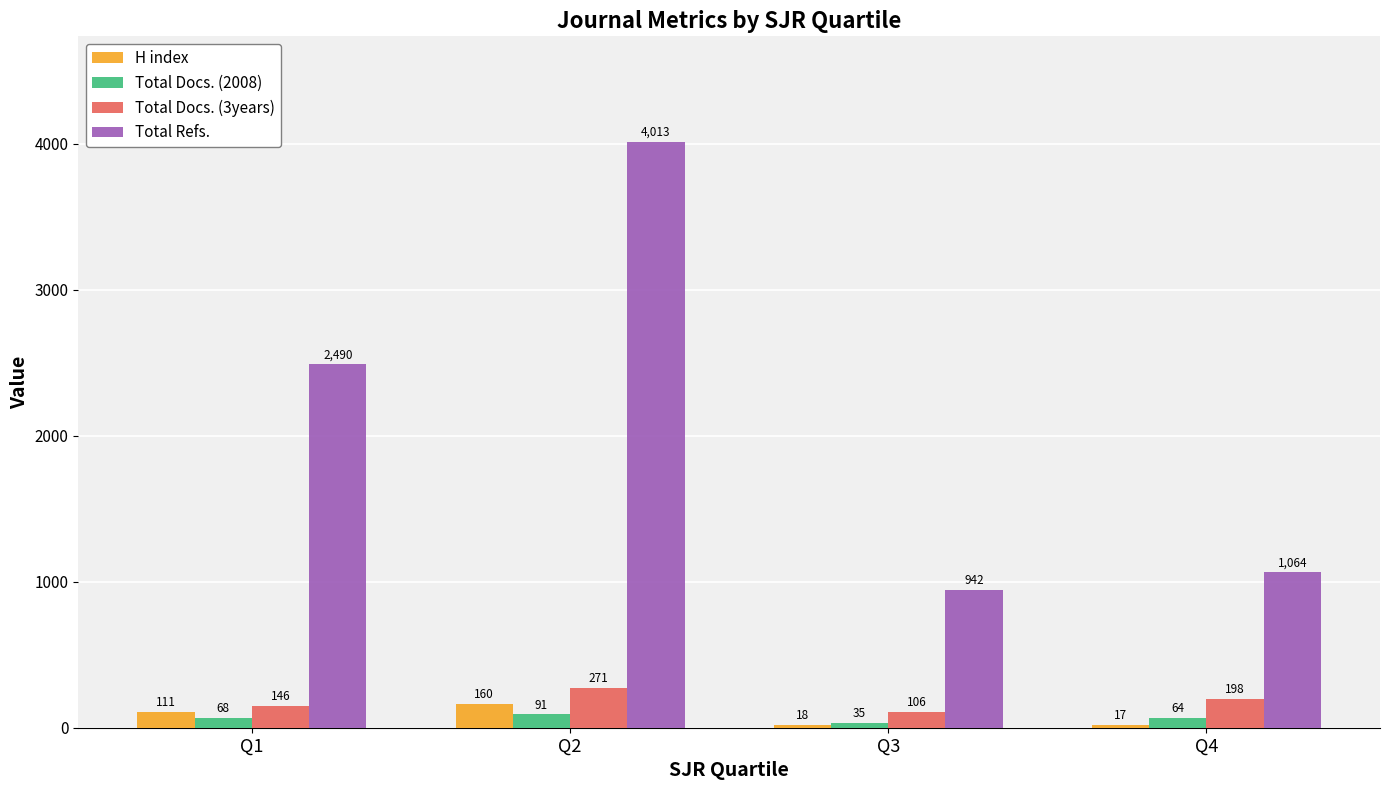

Where is Total Docs. (2008) nearest to the value 63?

Q4